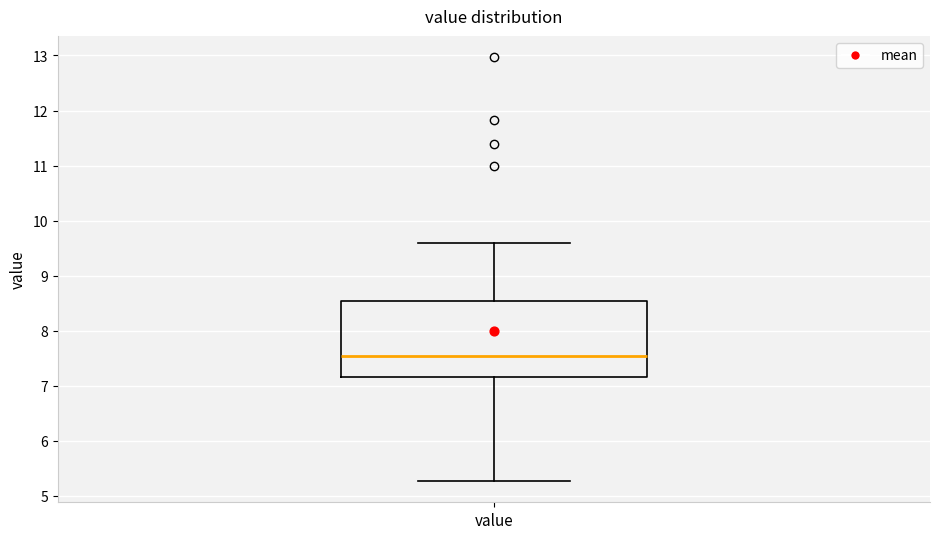

Where does the median line of the box for value sit on the y-axis? The values are not printed on the chart, so give them approximately, as read against the axis.

7.6